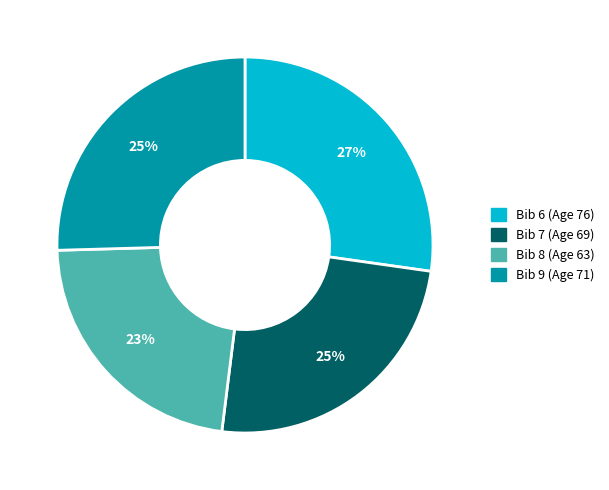

To the nearest percent, what is the average slice percentage?

25%